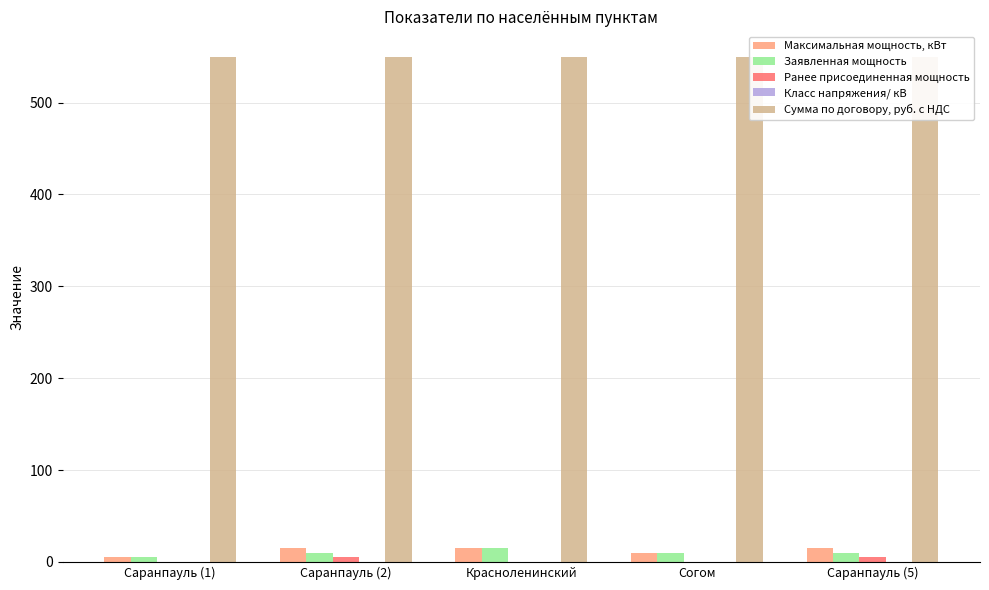

Between Красноленинский and Саранпауль (5), which is larger?

Красноленинский